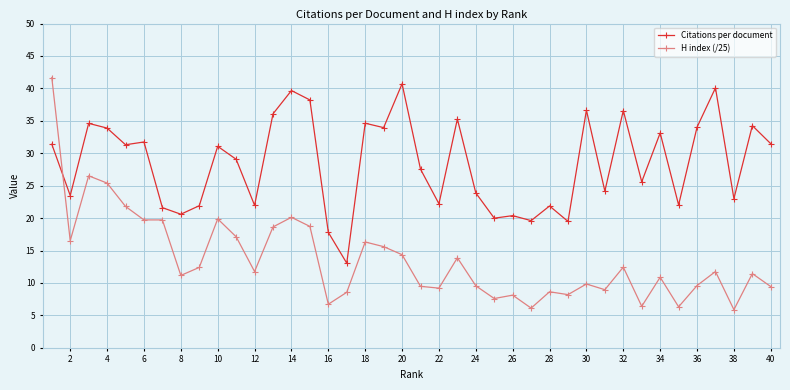

What is the value of the Citations per document point at the 29th from the left?

19.5